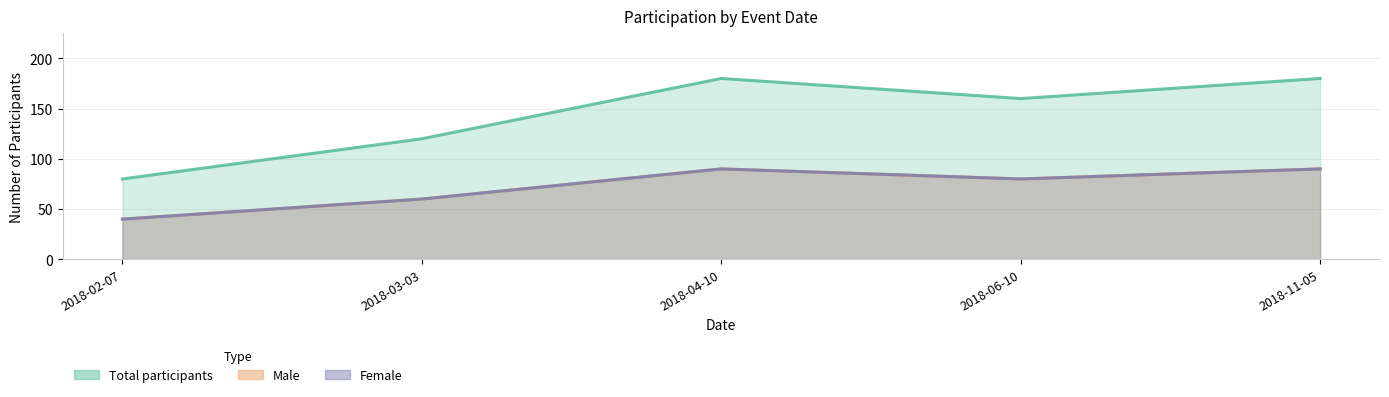

Between 2018-03-03 and 2018-04-10, which series saw the biggest shift?

Total participants